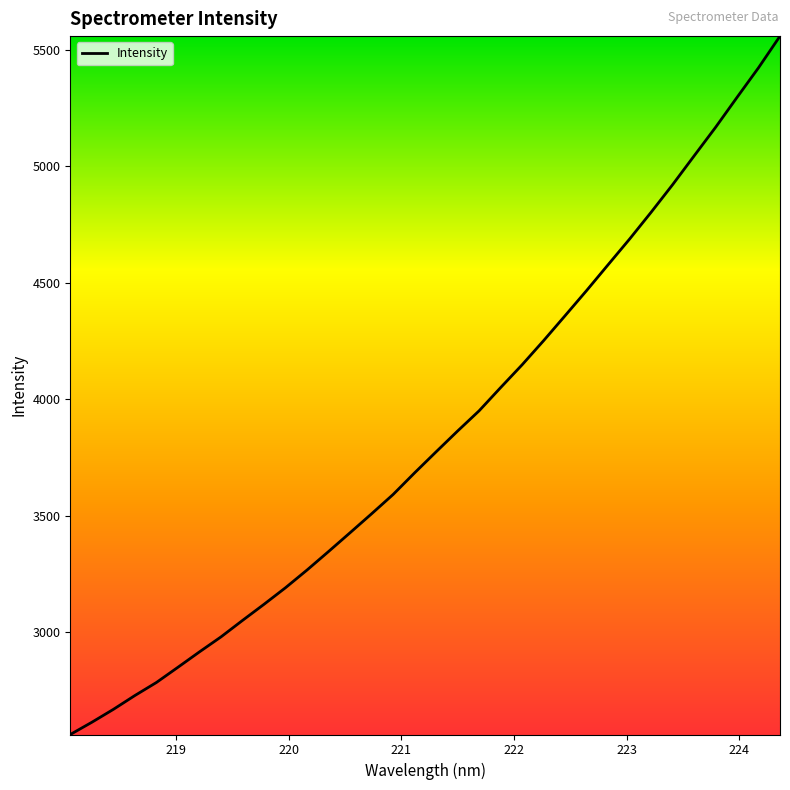

What is the minimum value shown in the chart?

2560.3